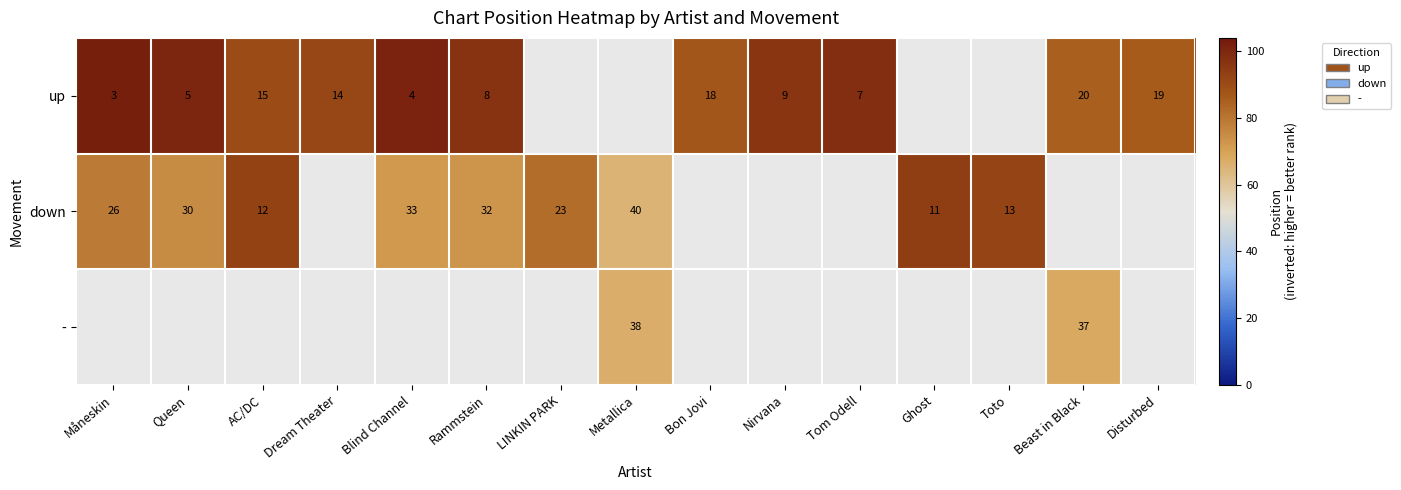

What is the sum of the up values at Rammstein and Nirvana?

17